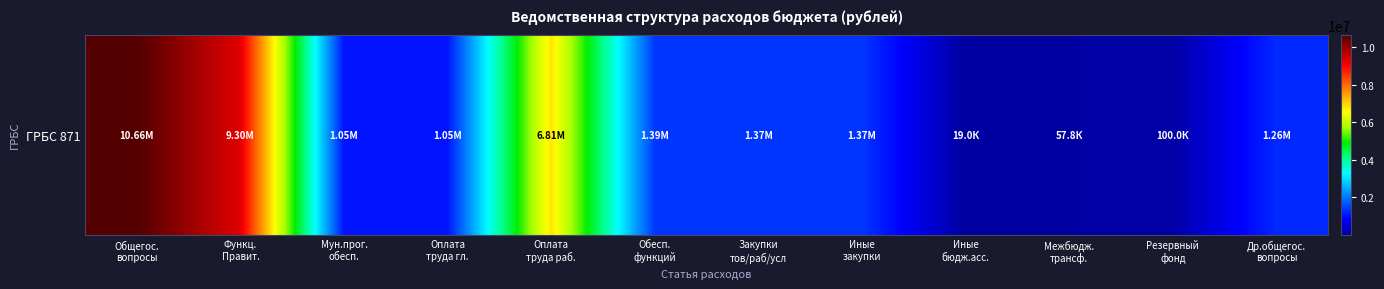

Reading right to left, list all the values displayed in this chart.

Др.общегос.
вопросы=1256800.0	Резервный
фонд=100000.0	Межбюдж.
трансф.=57800.0	Иные
бюдж.асс.=19000.0	Иные
закупки=1369500.0	Закупки
тов/раб/усл=1369500.0	Обесп.
функций=1388500.0	Оплата
труда раб.=6806957.0	Оплата
труда гл.=1046328.3	Мун.прог.
обесп.=1046328.3	Функц.
Правит.=9299585.4	Общегос.
вопросы=10656385.4